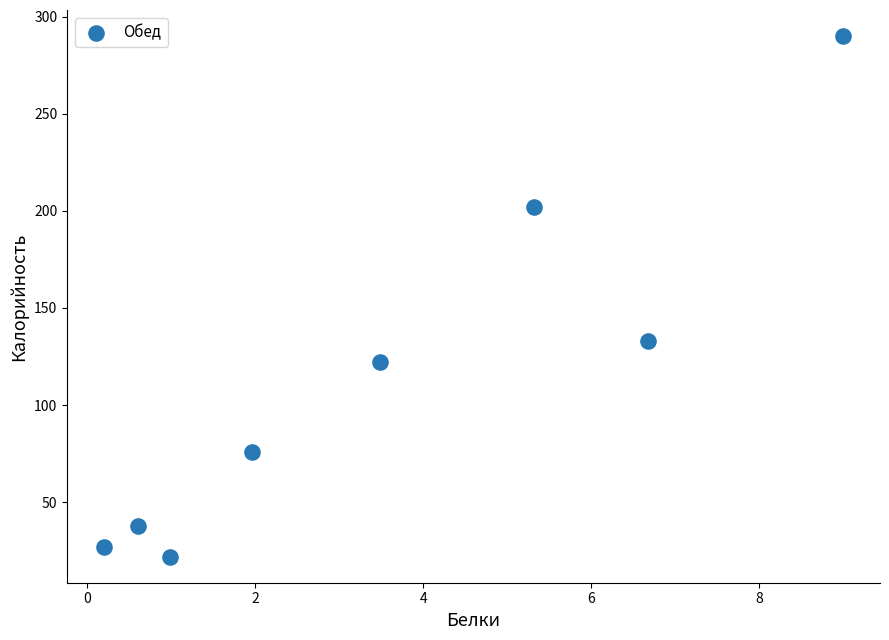

What Y value in the scatter plot is closest to 155?

133.1